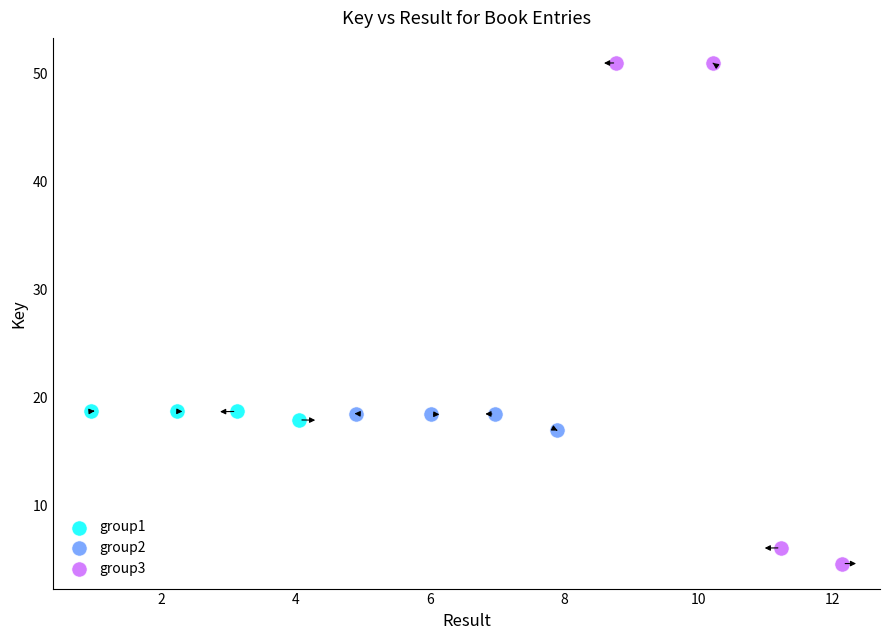

Which series has the widest spread of Y values?

group3